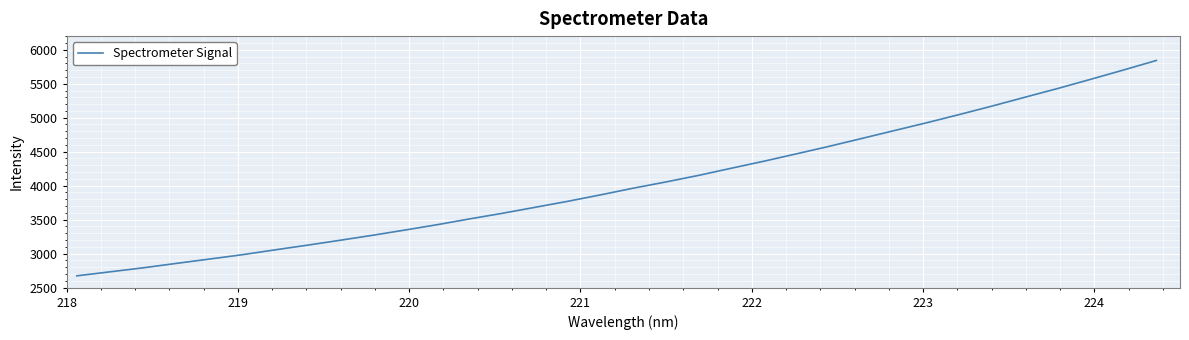

Reading left to right, extract all data points from this chart.

2674.1	2732.2	2790.3	2854.5	2917.7	2980.9	3052.3	3122.0	3194.1	3267.9	3345.6	3425.7	3511.5	3593.9	3682.0	3770.5	3864.9	3963.4	4055.1	4151.8	4257.0	4360.7	4469.5	4580.0	4695.9	4812.6	4928.7	5050.1	5174.5	5303.7	5431.8	5565.9	5702.0	5841.6